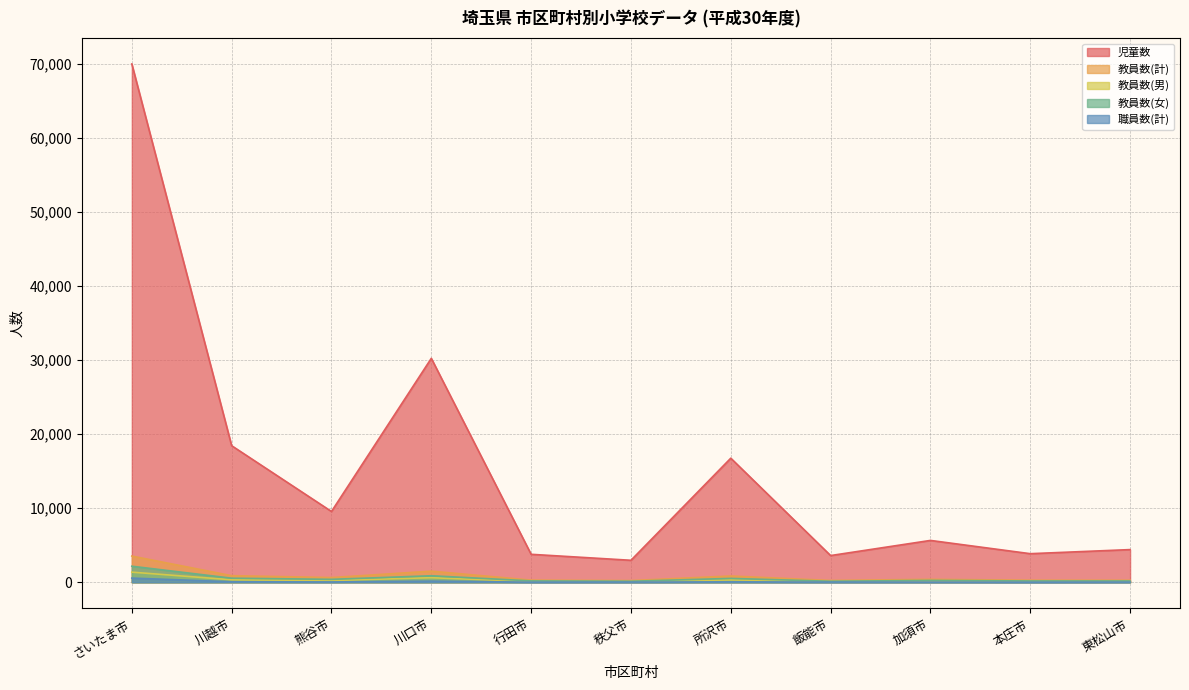

At which category does the chart reach its peak across all series?

さいたま市